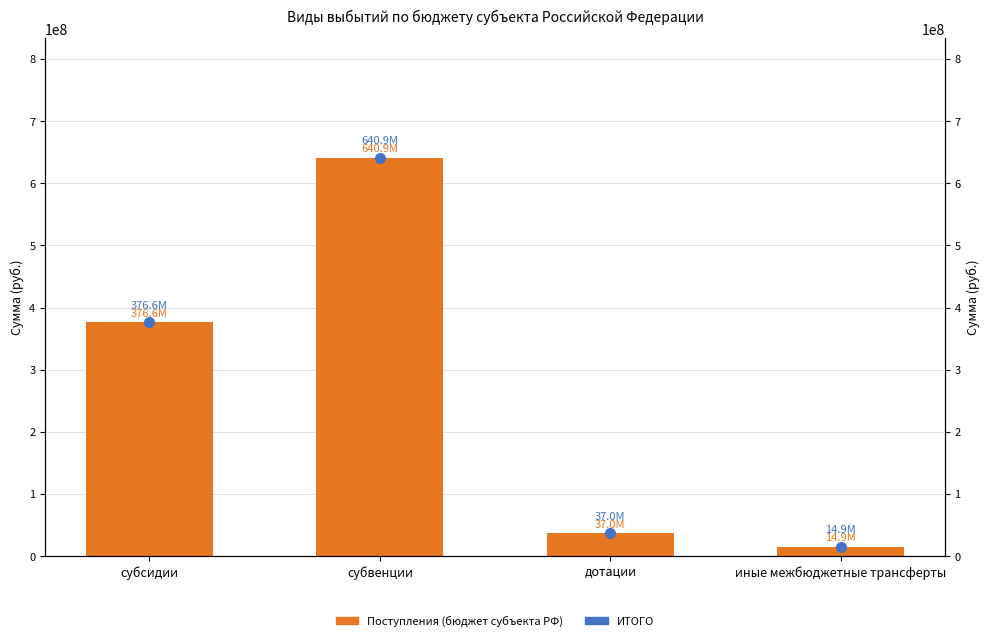

What is the value of the ИТОГО bar at the 3rd from the left?

37025000.0